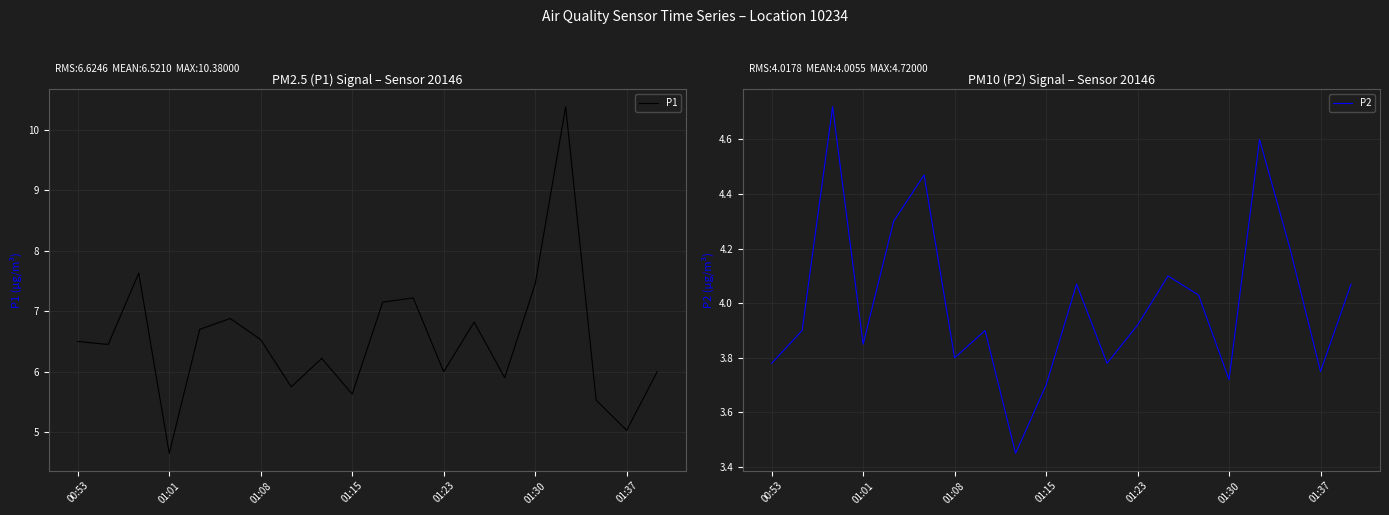

What is the highest value of the P1 series?

10.4